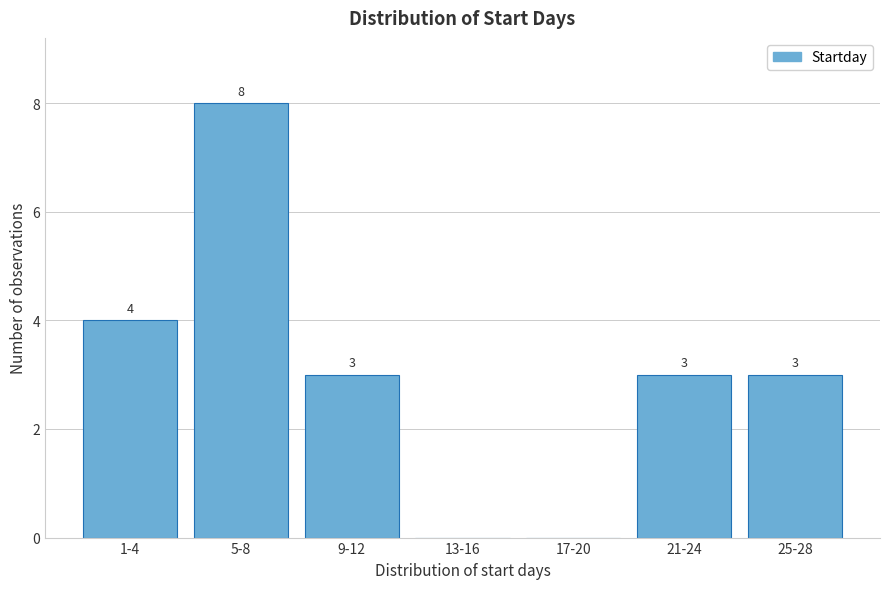

Reading left to right, transcribe all the data shown in this chart.

1-4=4	5-8=8	9-12=3	13-16=0	17-20=0	21-24=3	25-28=3